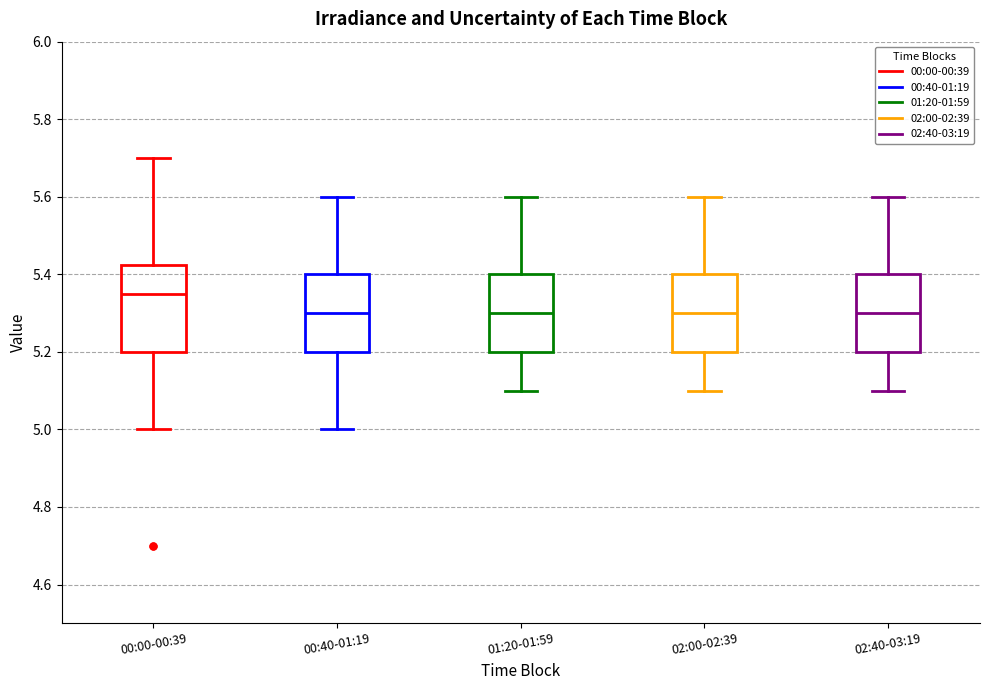

Where is the lower edge of the box for 00:00-00:39 on the y-axis? The values are not printed on the chart, so give them approximately, as read against the axis.

5.20